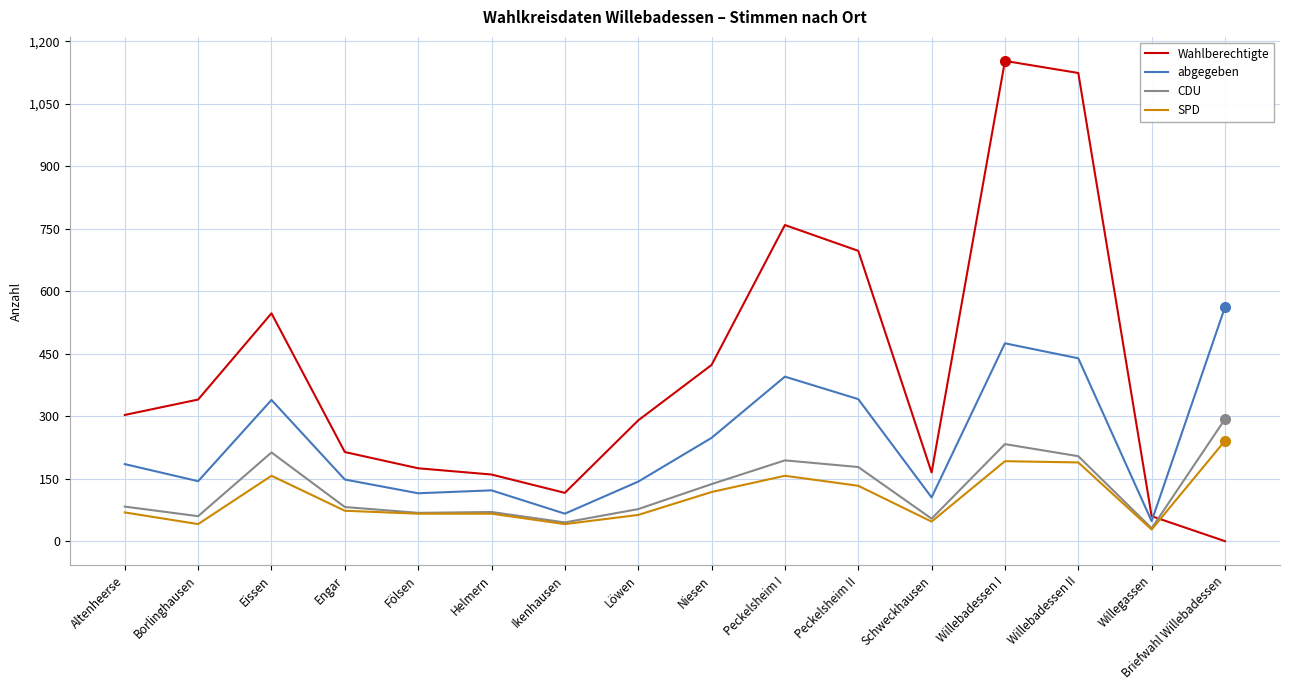

What is the approximate value of abgegeben at Eissen, to the nearest 50?

350